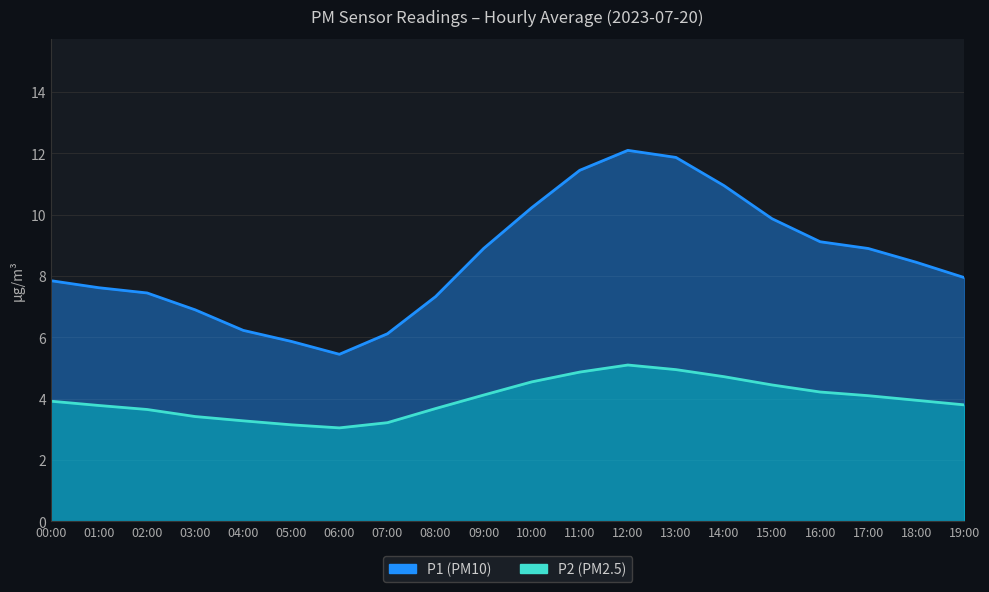

At which category is the sum across all series the highest?

12:00